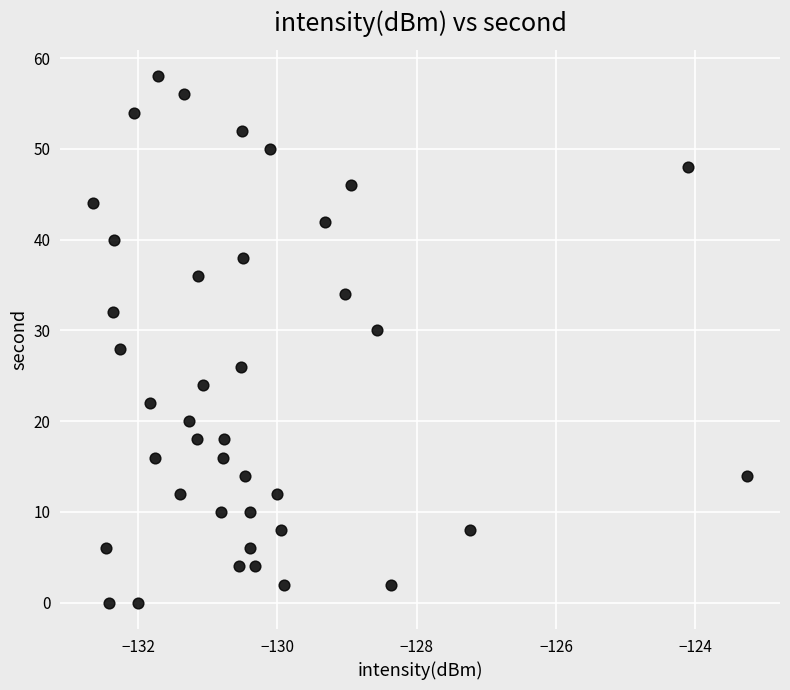

What is the range of Y values (max minus min)?

58